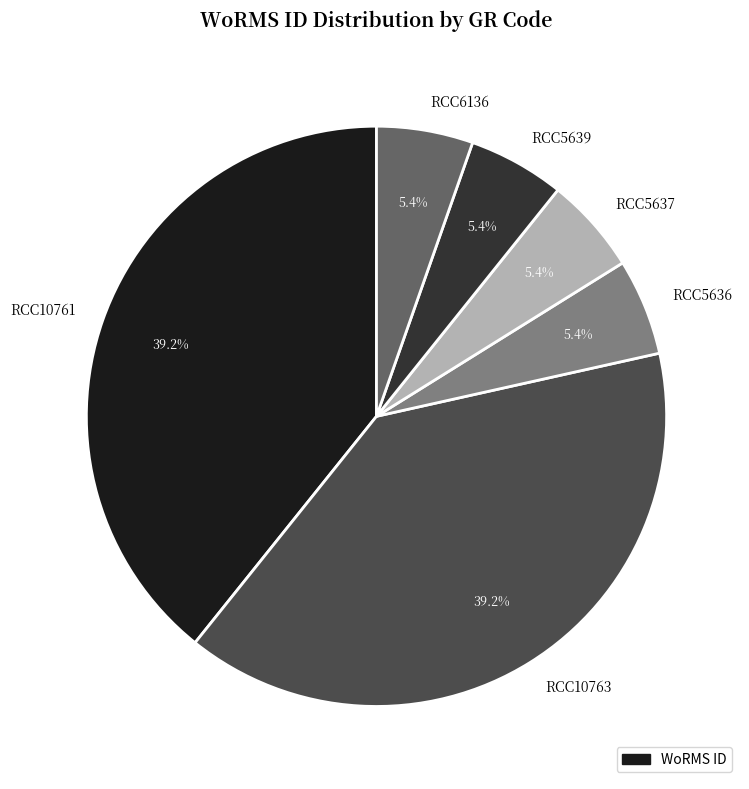

Approximately how many times larger is the value at RCC5639 compared to RCC6136?

1.0